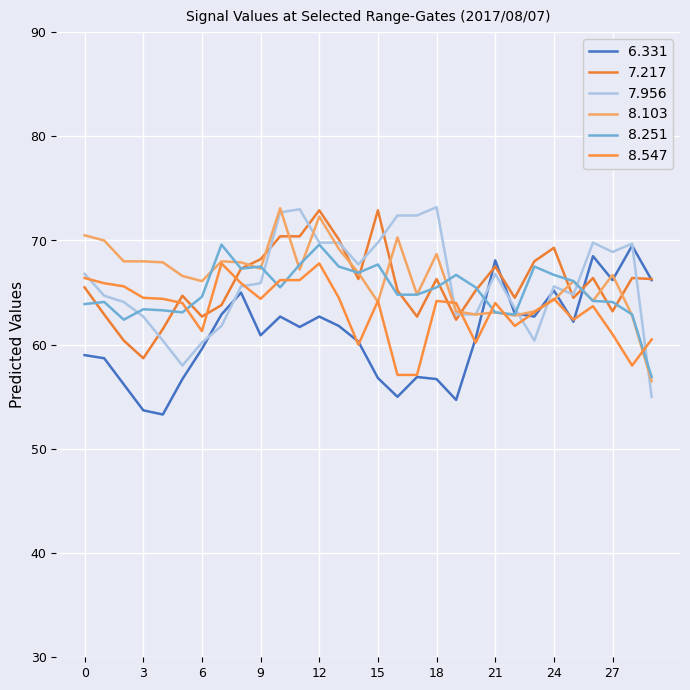

How many lines are shown in the chart?

6